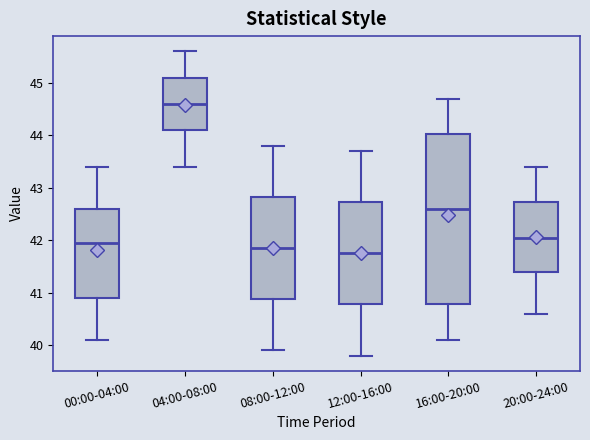

Comparing the boxes themselves (not the whiskers), which one is the tallest?

16:00-20:00